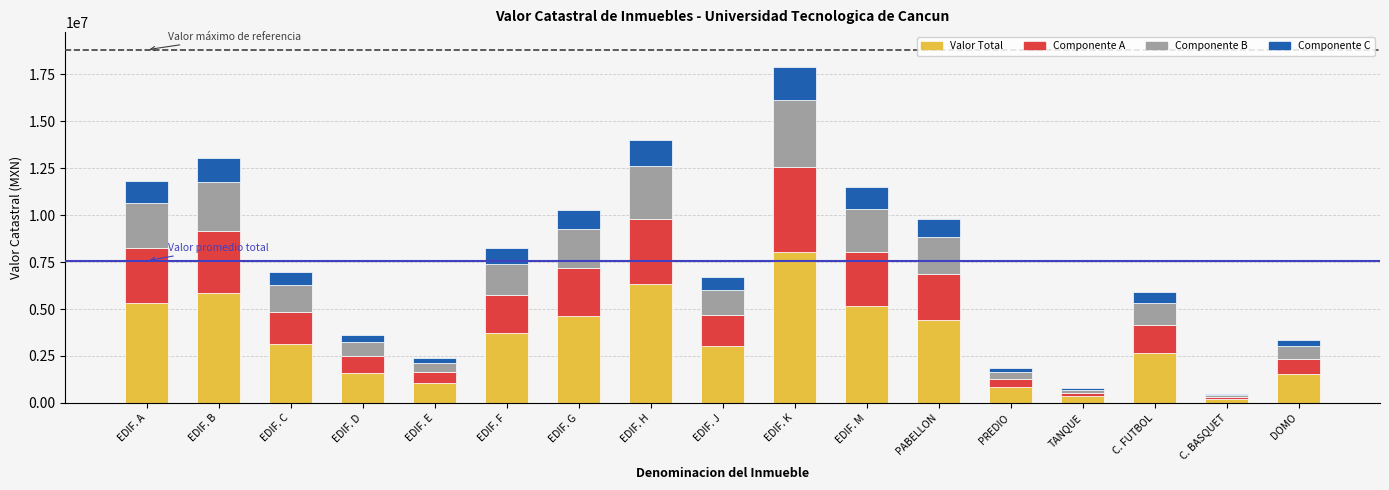

What is the sum of all Valor Total values?

57865045.1